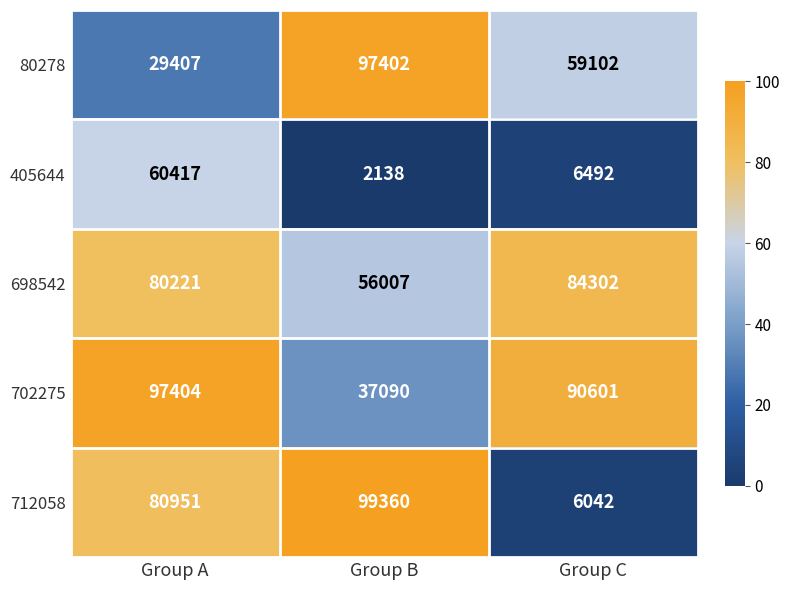

What is the sum of the 405644 values at Group B and Group C?

8630